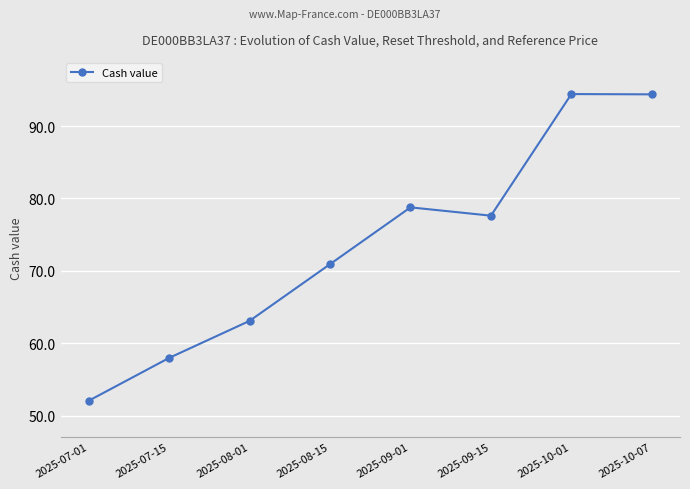

Does the chart display data point markers on the line(s)?

Yes